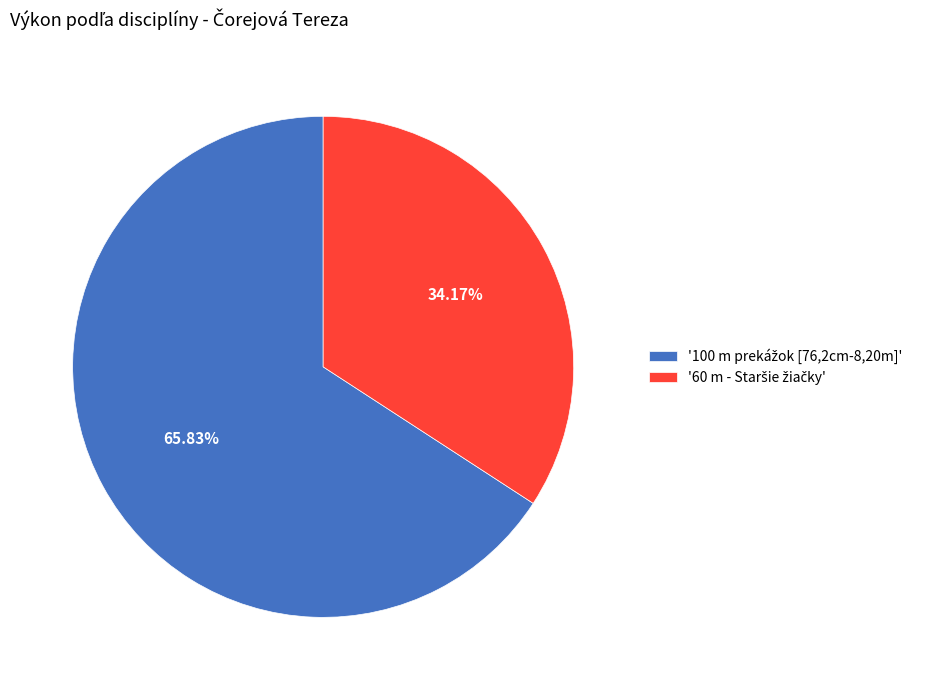

To the nearest percent, what is the average slice percentage?

50%